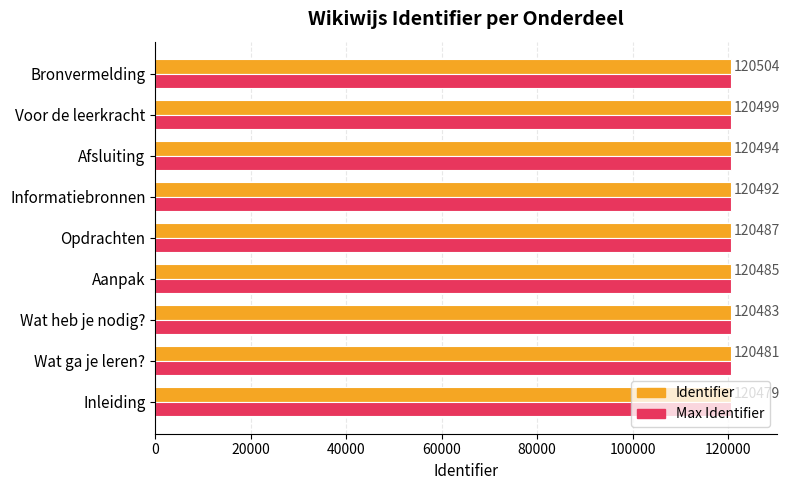

What is the spread (max minus min) of values at Voor de leerkracht?

5